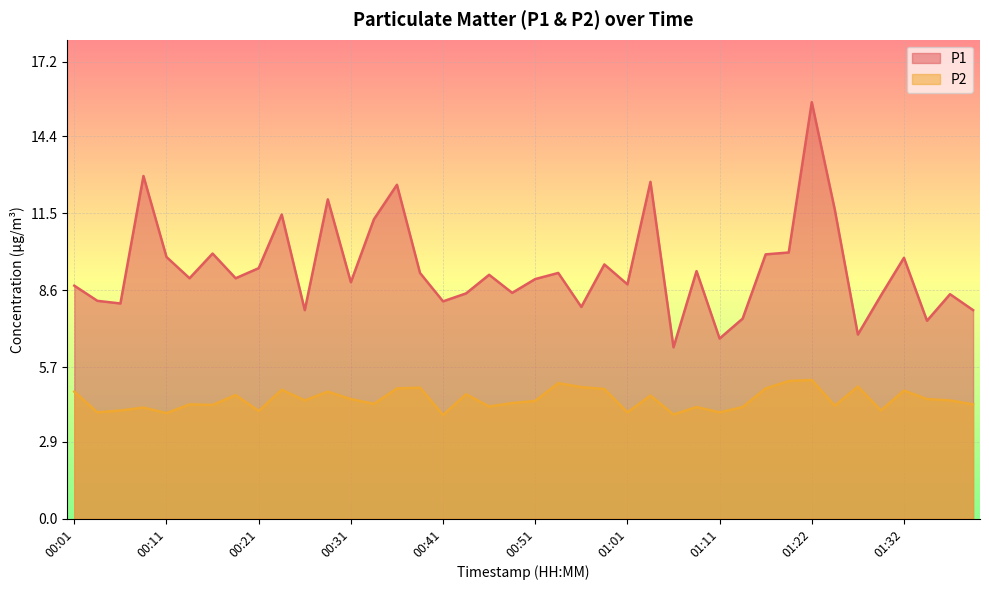

What is the minimum value shown in the chart?

3.9